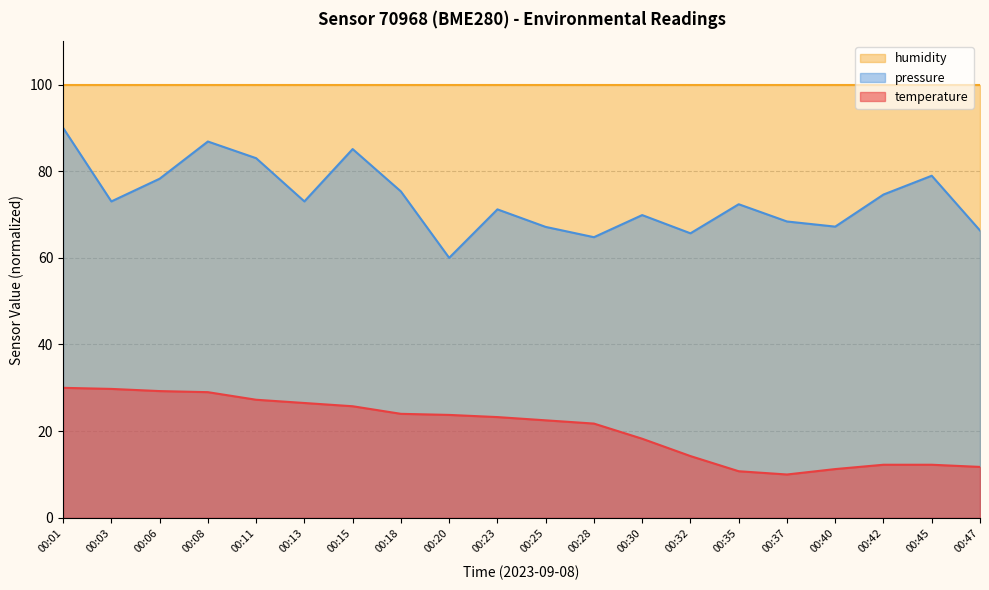

Which has a higher value, 00:35 or 00:42?

00:42